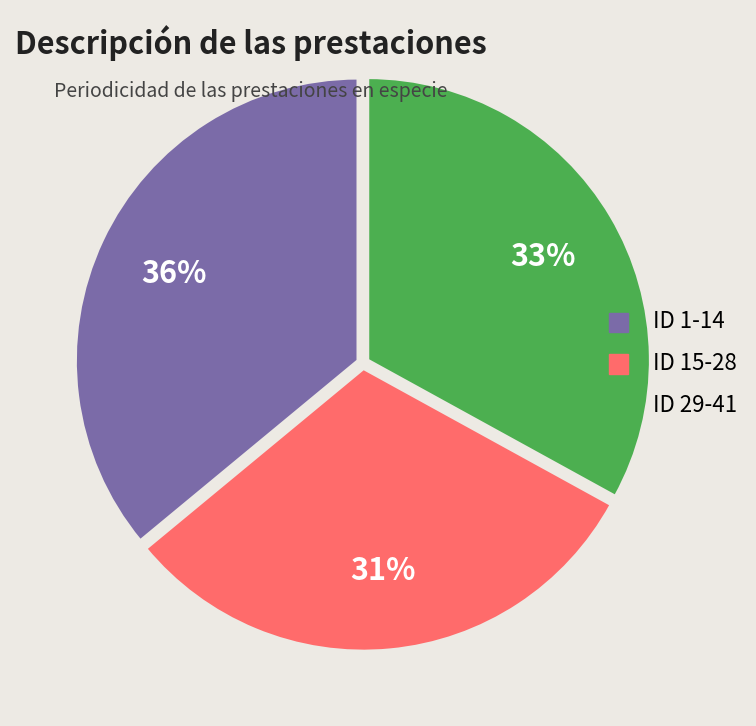

What is the largest slice in the pie chart?

ID 1-14